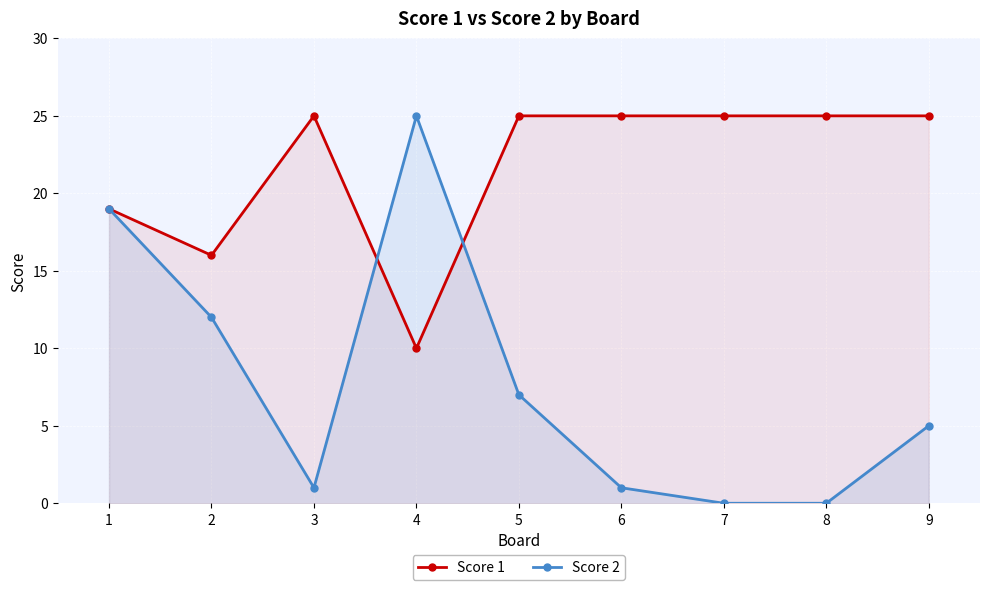

At which category is the sum across all series the highest?

1